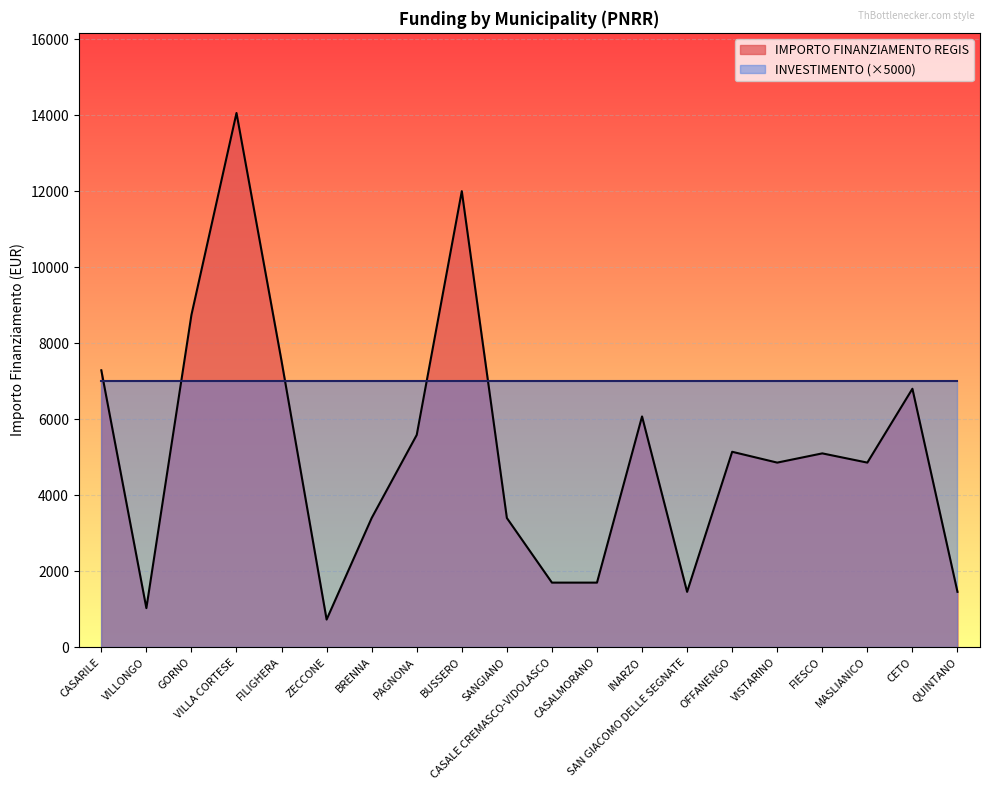

What is the value of the 7th point from the left?

3402